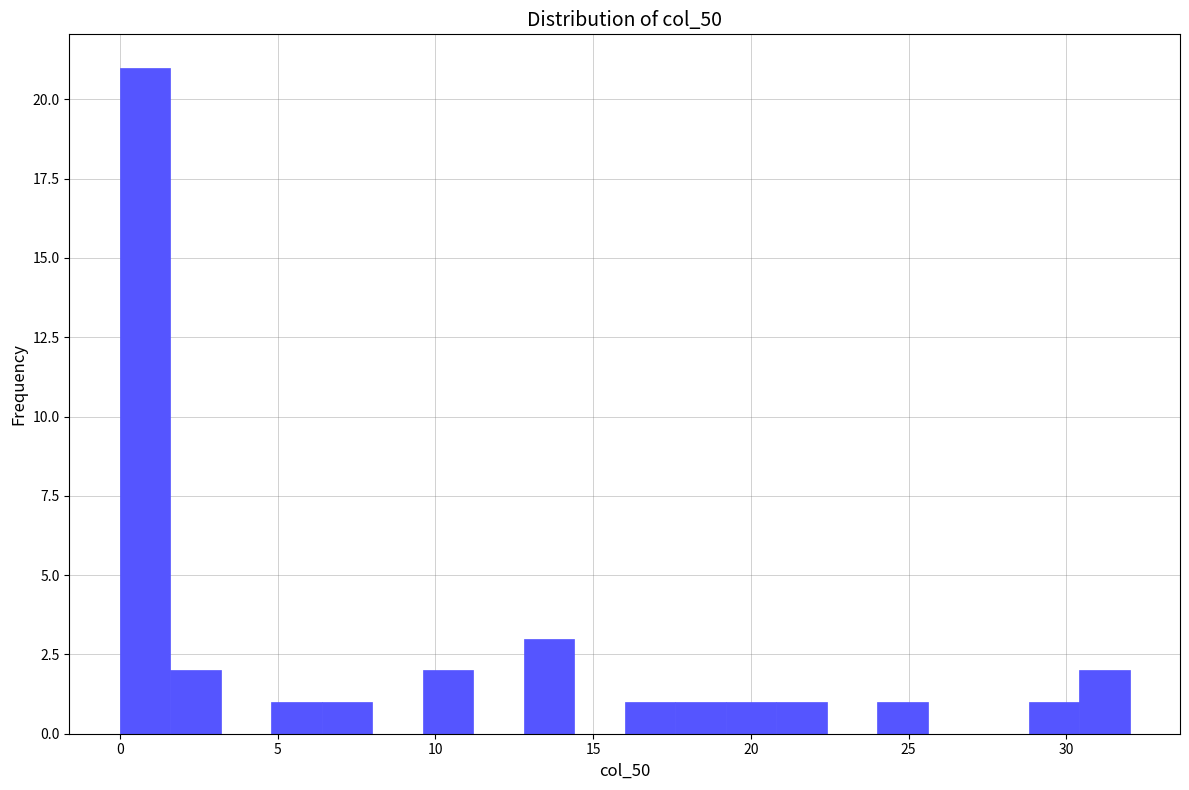

Around what value on the x-axis is the tallest bar? Give the approximate position of its centre, as read against the axis.

1.0